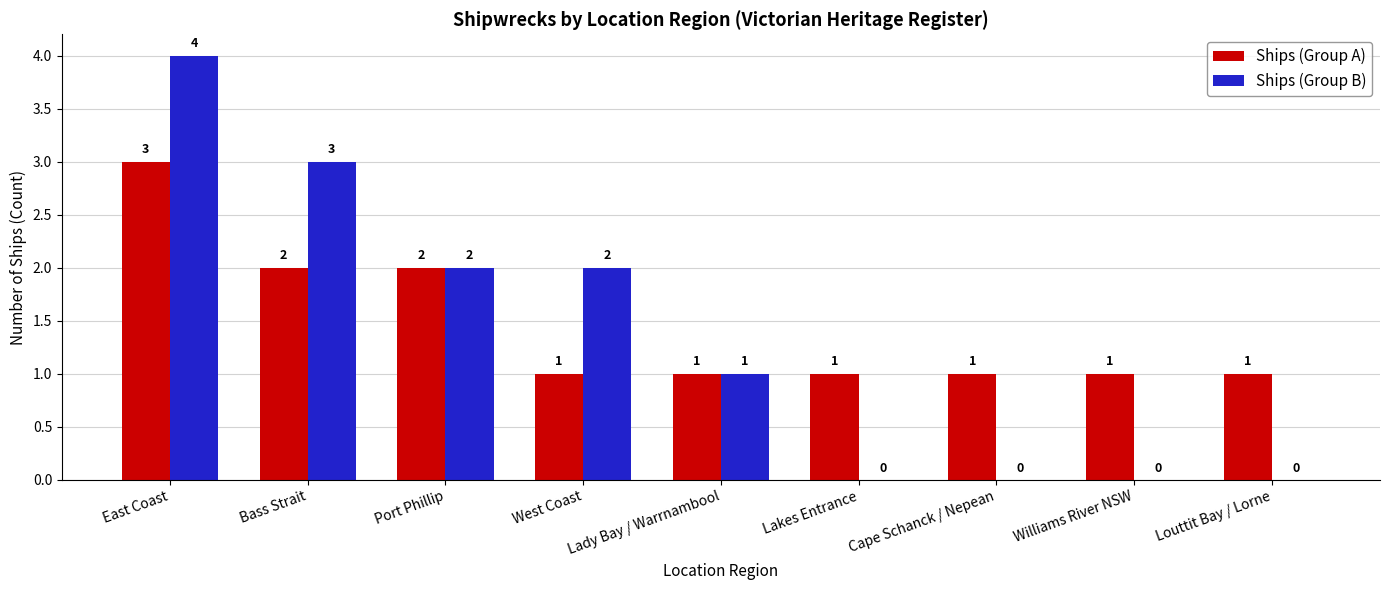

The Ships (Group B) series shows 6 at East Coast. True or false?

False